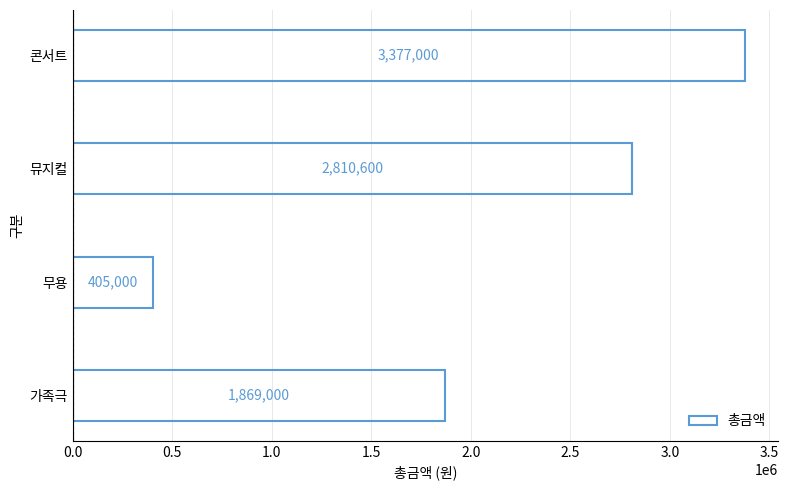

At which category does the chart reach its peak across all series?

콘서트